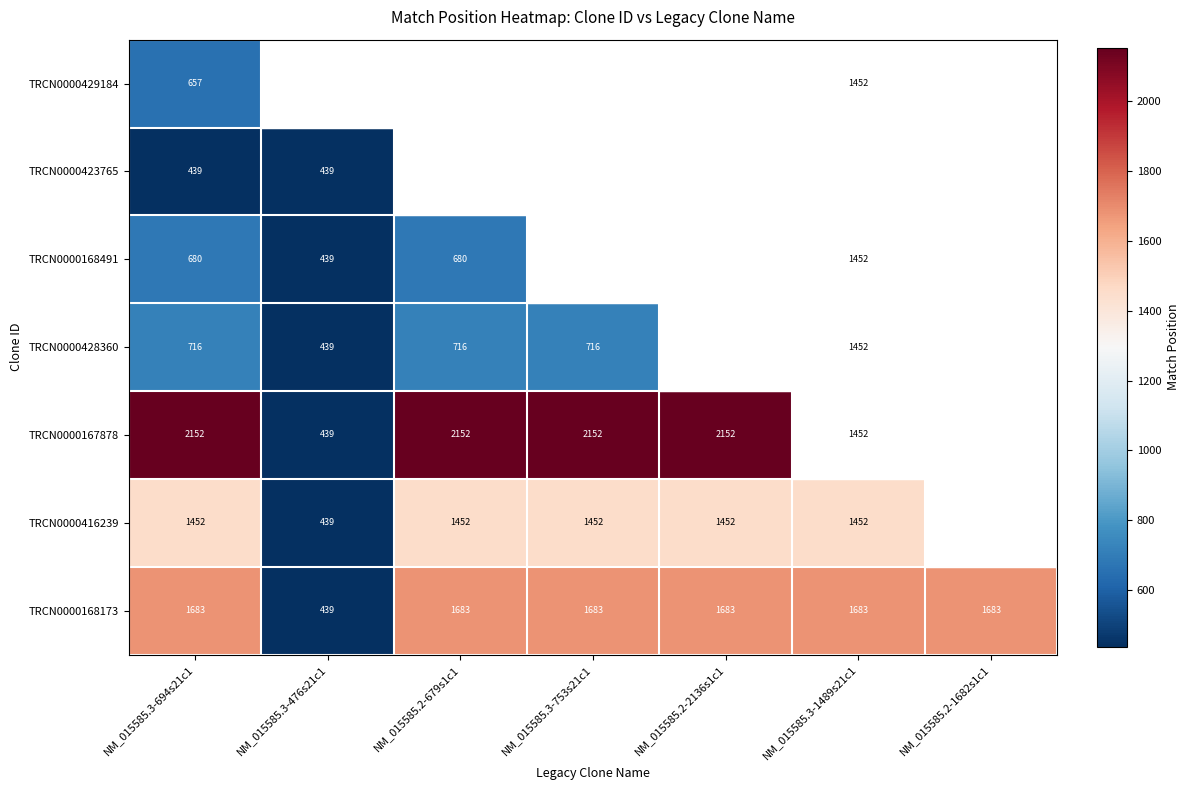

Count the TRCN0000167878 values in the range 1452 to 2152.

6